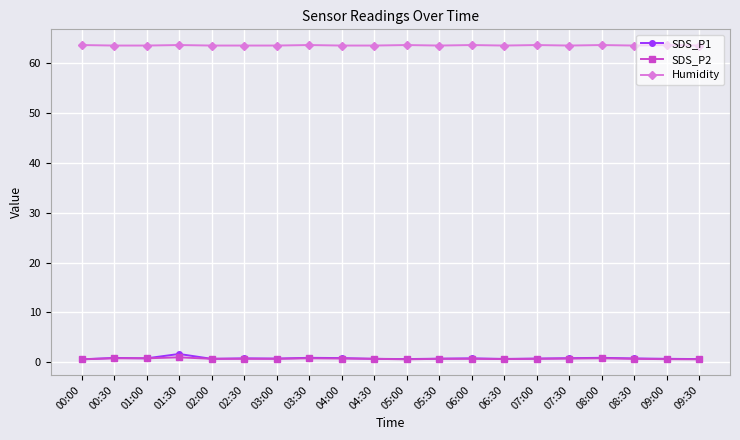

What is the label of the 2nd point from the right?

09:00